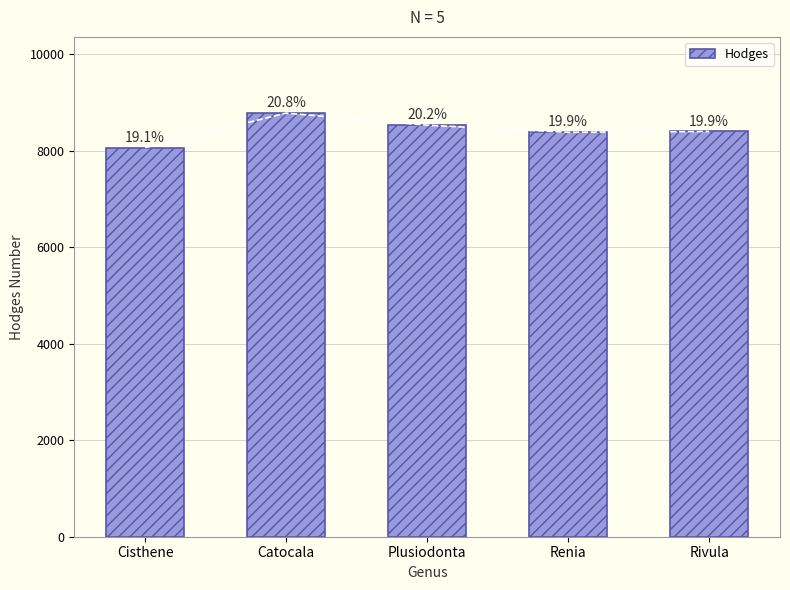

What is the difference between the maximum and minimum values?

717